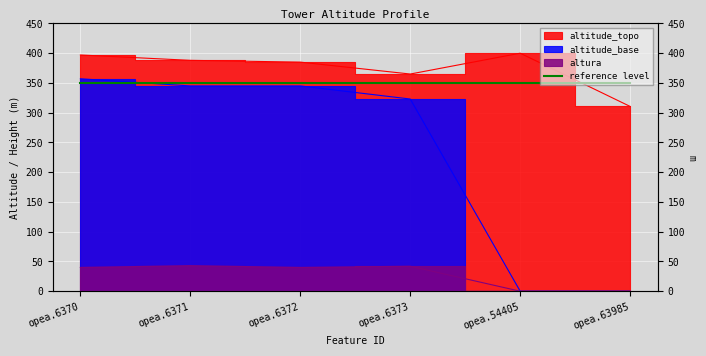

What is the average value of the altura series?

27.5